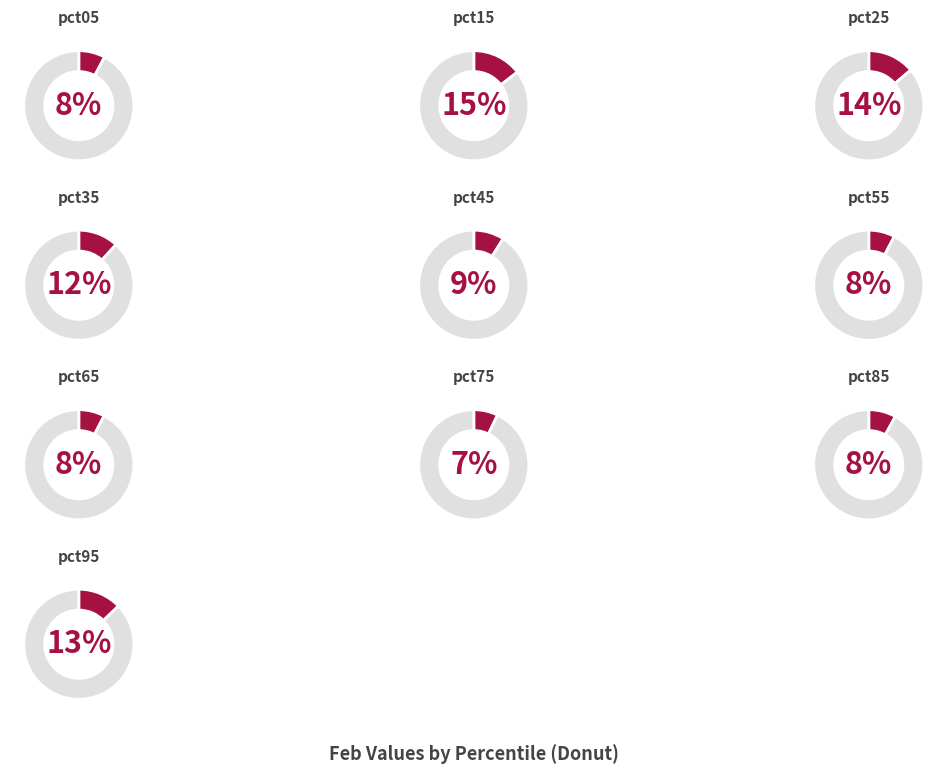

Which slice is the largest?

pct15